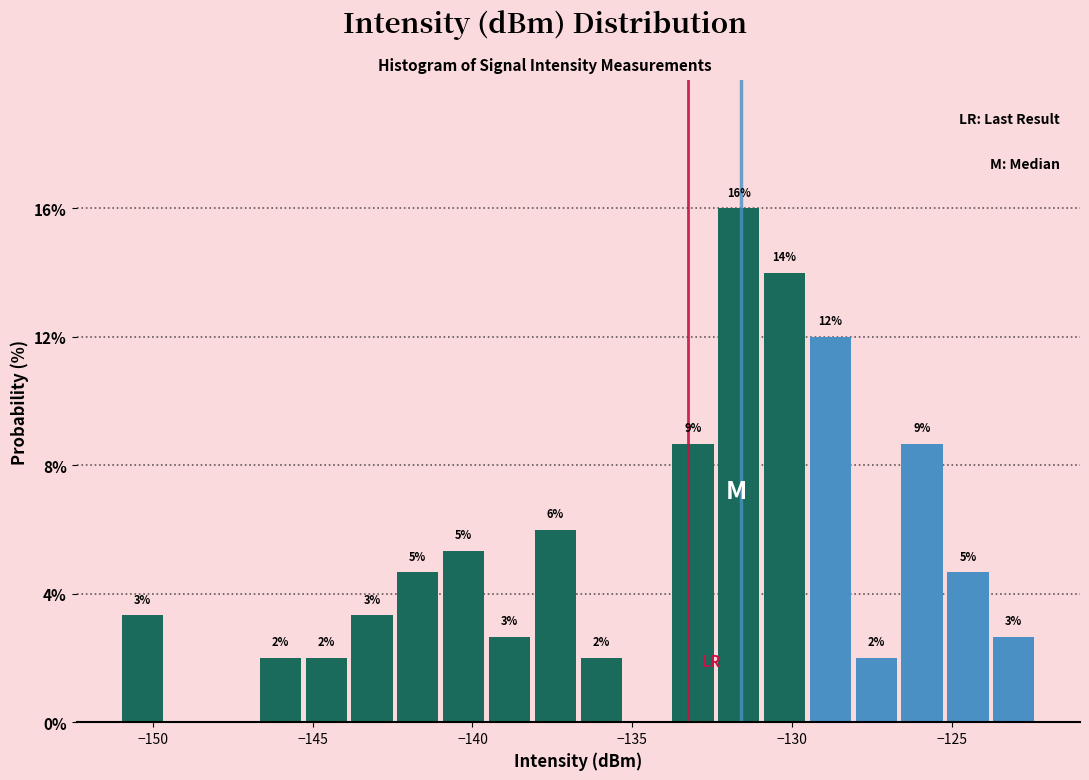

Around what value on the x-axis is the tallest bar? Give the approximate position of its centre, as read against the axis.

-131.5